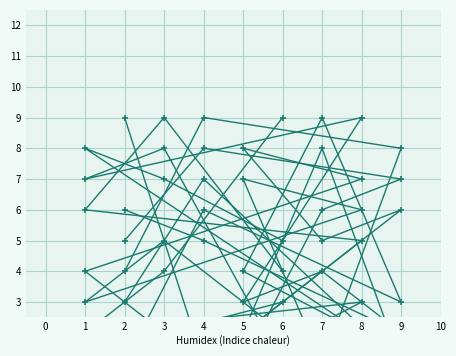

Read the col_4 value at 7.

4